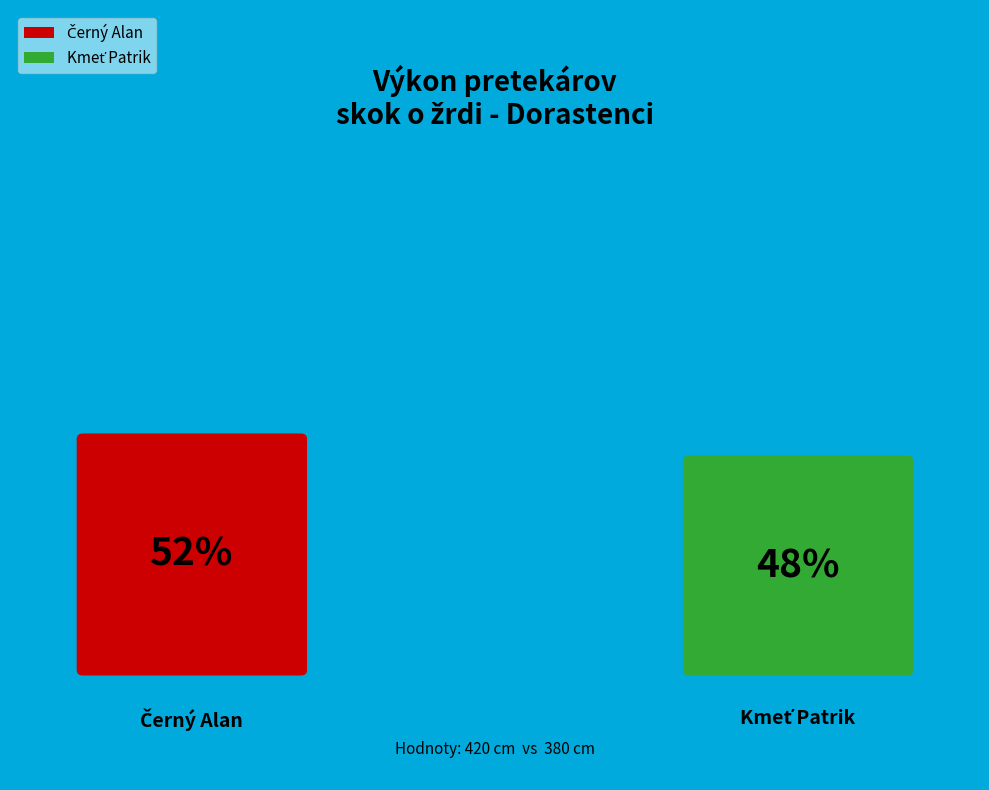

Does any single category account for the majority?

Yes